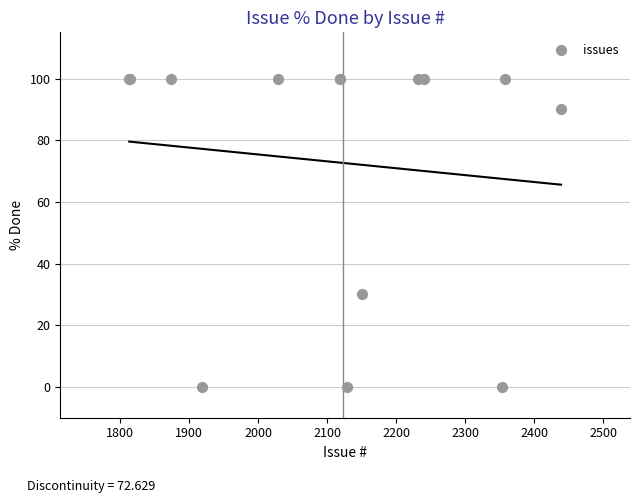

What Y value in the scatter plot is closest to 50?

30